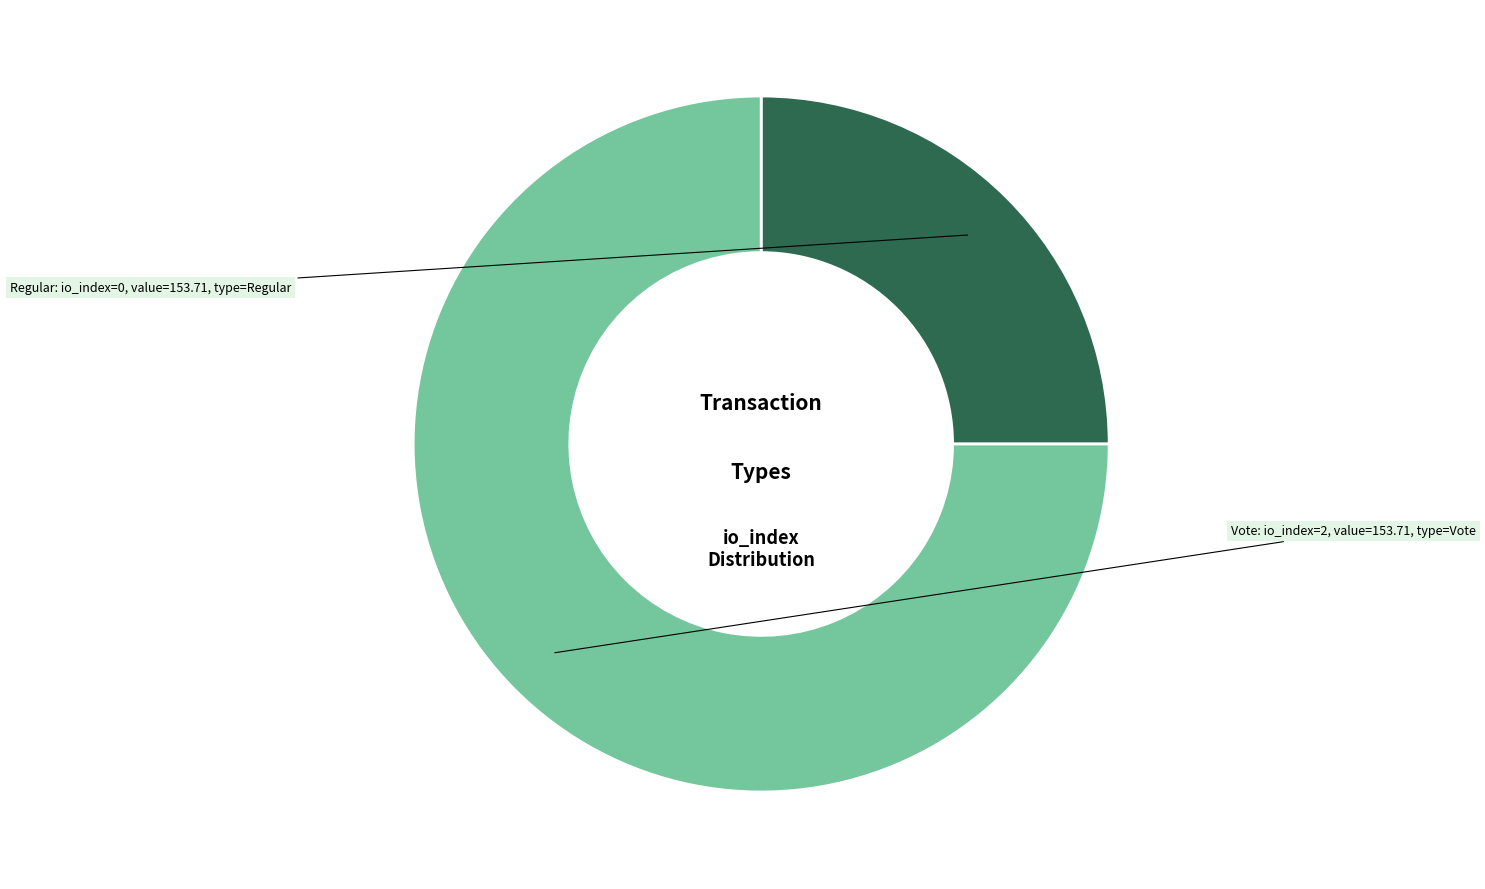

Is there a majority slice in this chart?

Yes